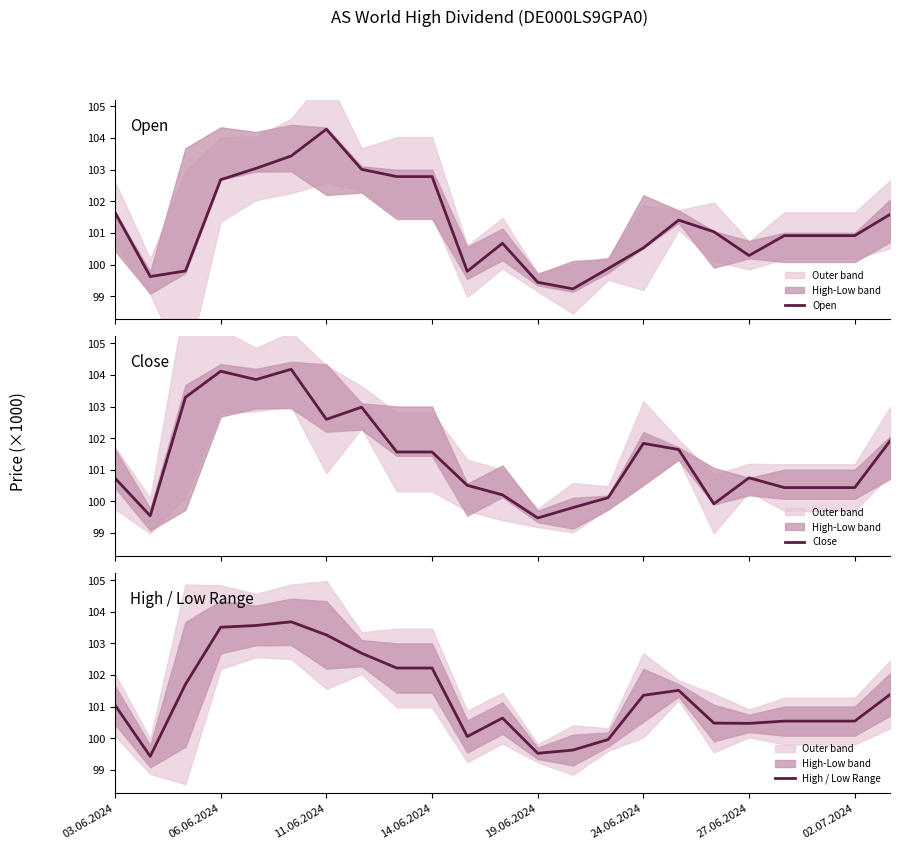

How many data points in Open are above 100916?

11